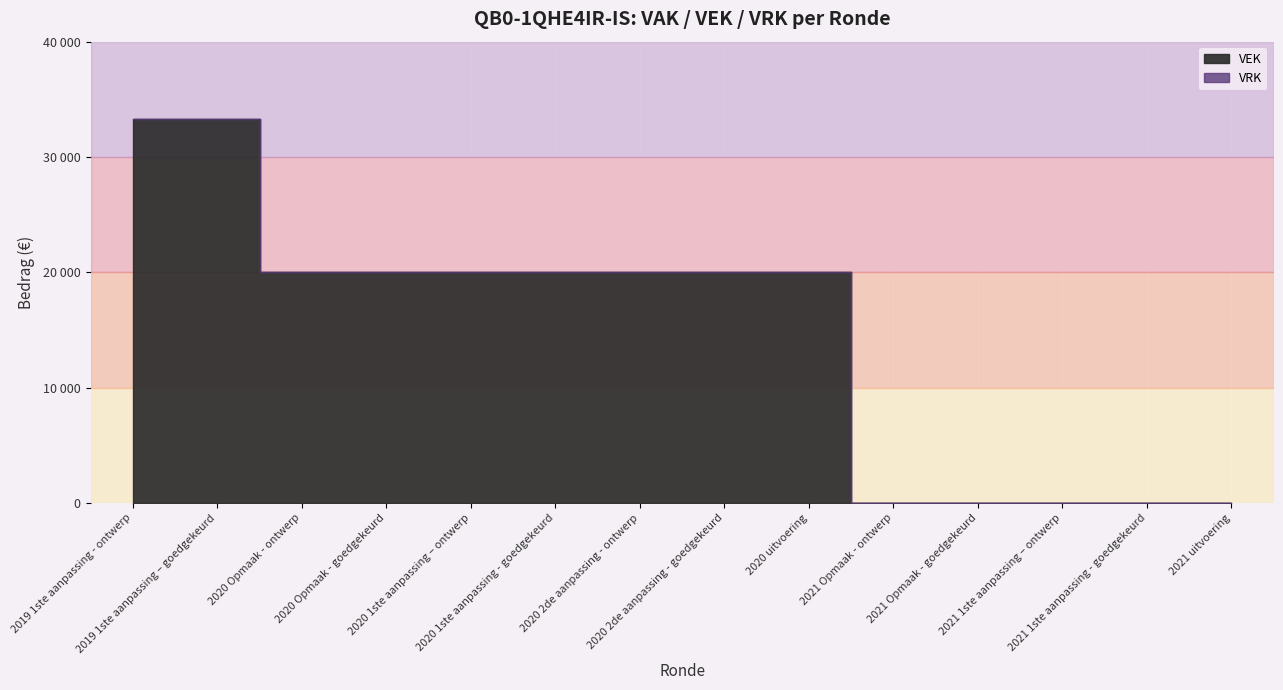

The VEK series shows 35950 at 2020 1ste aanpassing - goedgekeurd. True or false?

False